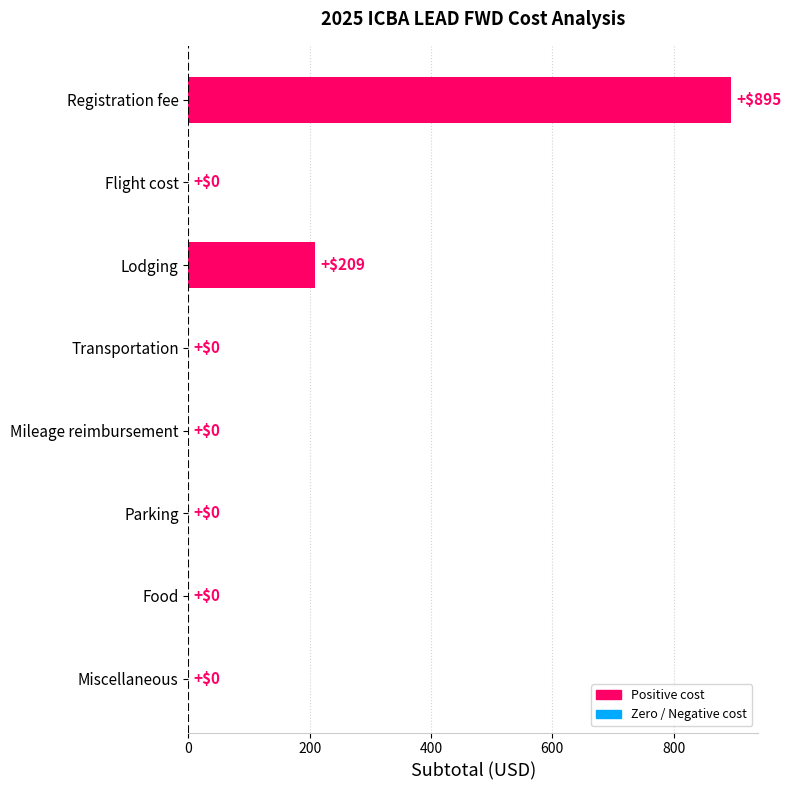

Count the number of data series in this chart.

1